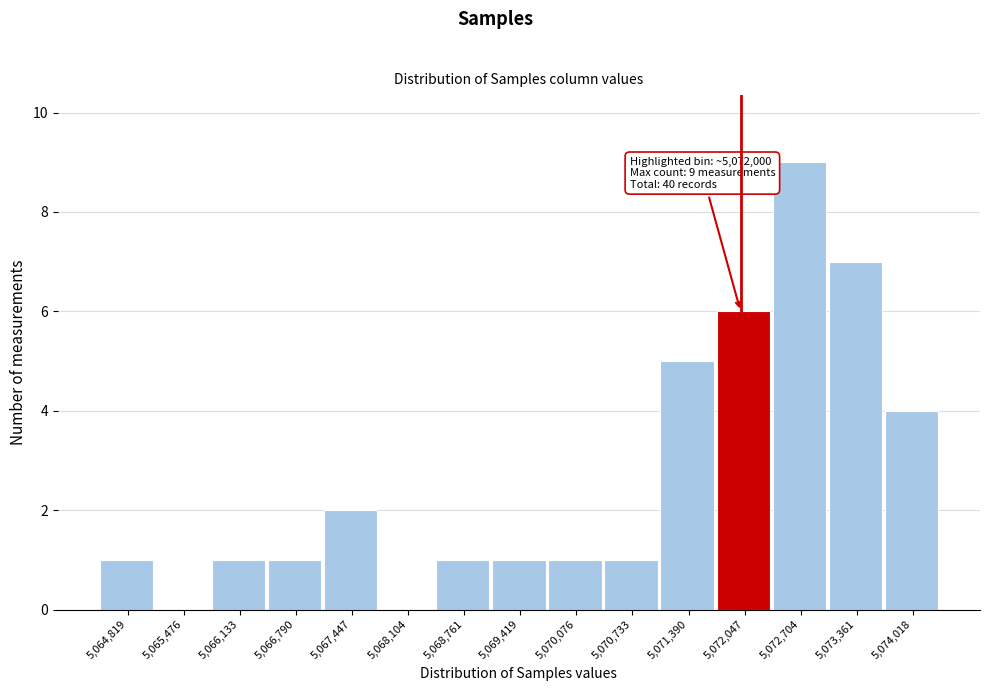

Over which range of the x-axis is the bar tallest?

5072400 to 5073000